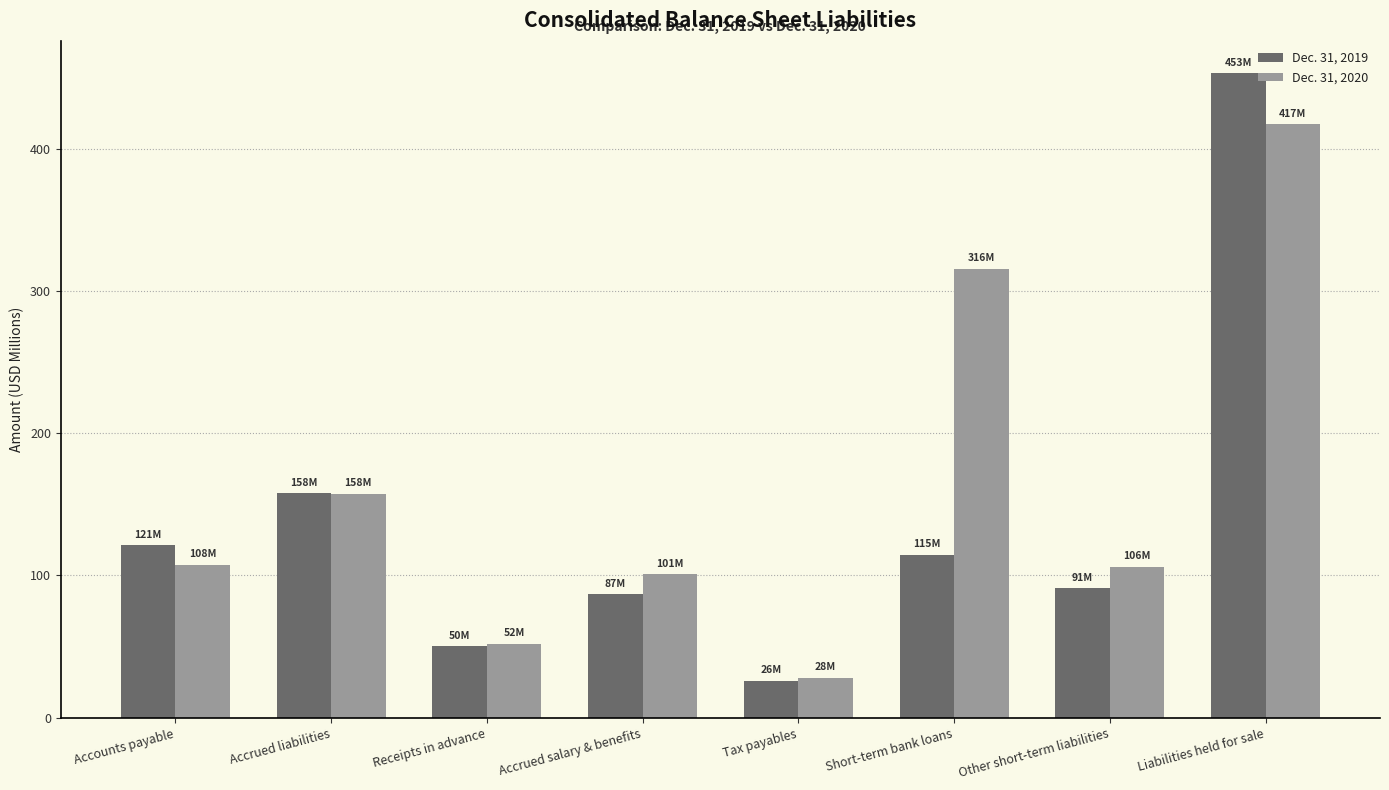

The Dec. 31, 2019 series shows 52.4 at Accrued liabilities. True or false?

False